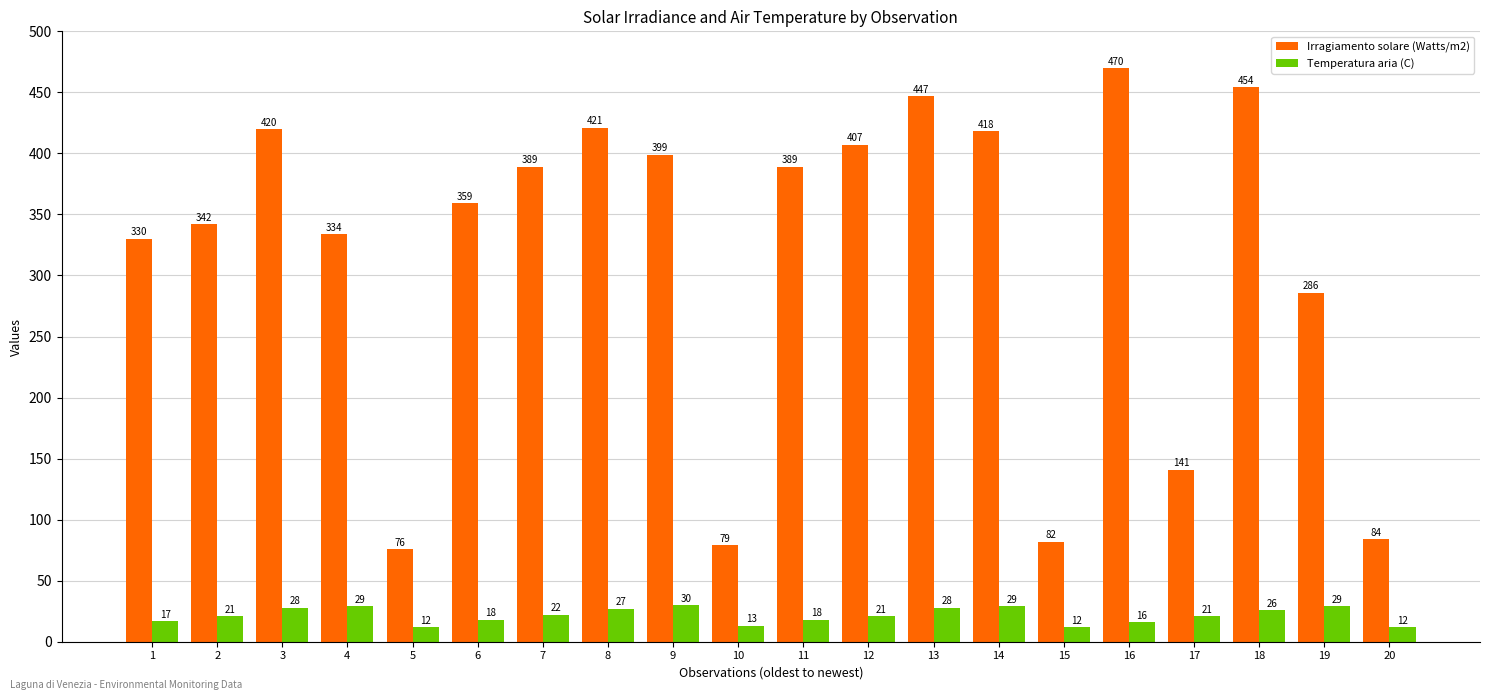

What is the difference between the highest and lowest values at 11?

371